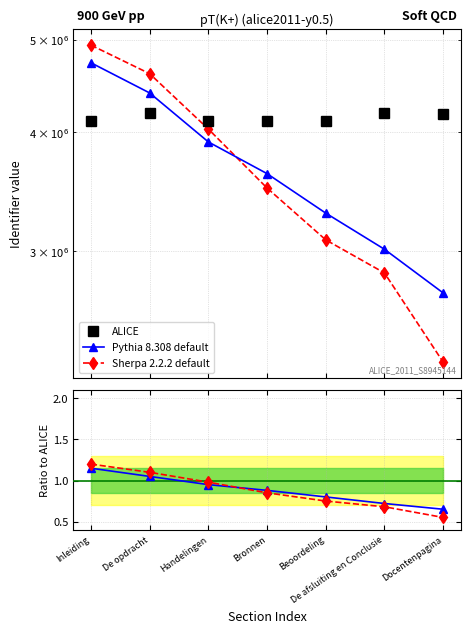

Reading right to left, extract all data points from this chart.

ALICE: 4174574.0	4187786.0	4112545.0	4112542.0	4112539.0	4187783.0	4112538.0
Pythia 8.308 default: 2713473.1	3015205.9	3290036.0	3619037.0	3906912.0	4397172.2	4729418.7
Sherpa 2.2.2 default: 2296015.7	2847694.5	3084408.8	3495660.7	4030288.2	4606561.3	4935045.6
Pythia ratio: 0.7	0.7	0.8	0.9	0.9	1.1	1.1
Sherpa ratio: 0.6	0.7	0.8	0.8	1.0	1.1	1.2